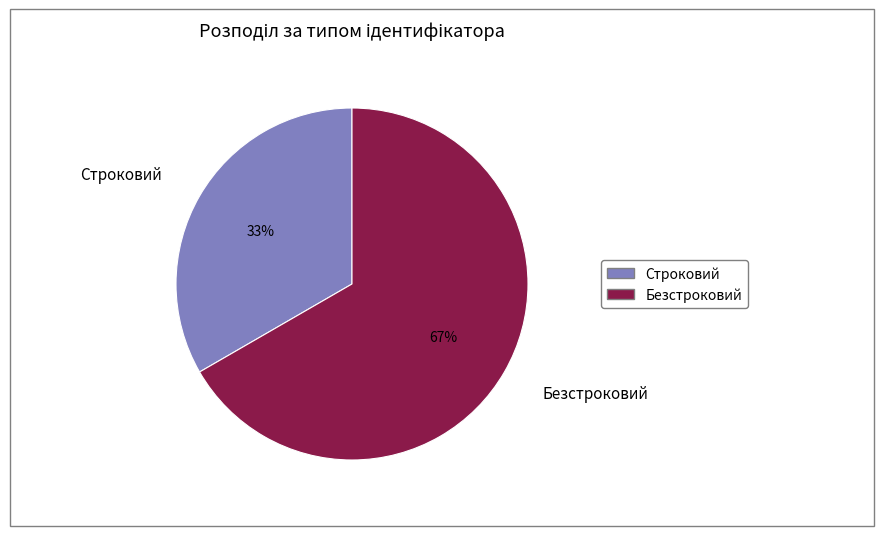

Is the sum of Безстроковий and Строковий greater than half?

Yes